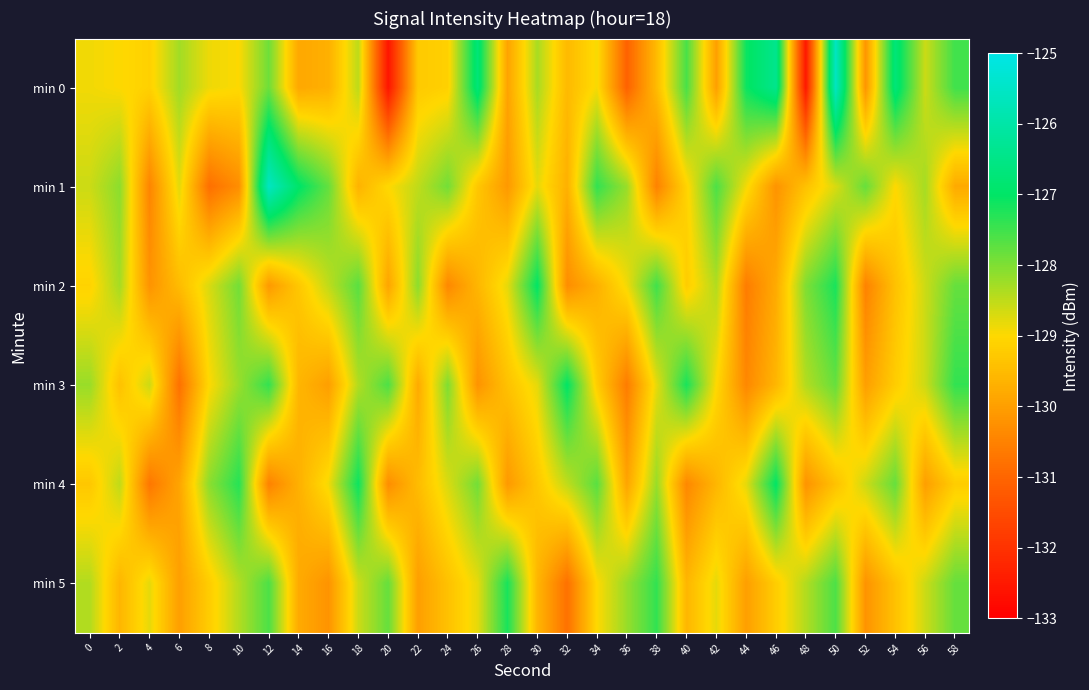

Reading left to right, extract all data points from this chart.

min 0: 0=-128.9	2=-129.0	4=-129.1	6=-128.3	8=-128.9	10=-129.0	12=-127.9	14=-129.8	16=-129.7	18=-128.5	20=-132.6	22=-129.3	24=-129.1	26=-126.7	28=-129.9	30=-128.3	32=-129.5	34=-128.9	36=-131.1	38=-129.5	40=-127.6	42=-130.0	44=-127.1	46=-126.4	48=-132.5	50=-125.6	52=-130.2	54=-126.7	56=-128.6	58=-127.5
min 1: 0=-128.6	2=-128.1	4=-130.5	6=-128.8	8=-130.8	10=-130.3	12=-125.6	14=-126.9	16=-127.8	18=-129.7	20=-129.0	22=-128.5	24=-127.9	26=-129.3	28=-130.1	30=-128.8	32=-129.7	34=-127.4	36=-128.2	38=-130.5	40=-129.1	42=-127.6	44=-128.9	46=-130.2	48=-129.4	50=-128.7	52=-127.8	54=-129.0	56=-128.3	58=-129.8
min 2: 0=-129.1	2=-128.3	4=-130.2	6=-129.5	8=-128.7	10=-127.9	12=-130.1	14=-129.3	16=-128.5	18=-127.7	20=-129.9	22=-128.1	24=-130.4	26=-129.6	28=-128.8	30=-127.0	32=-130.3	34=-129.7	36=-128.9	38=-127.5	40=-129.2	42=-128.4	44=-130.6	46=-129.8	48=-128.0	50=-127.2	52=-130.5	54=-129.4	56=-128.6	58=-127.8
min 3: 0=-128.2	2=-129.4	4=-128.6	6=-130.8	8=-129.0	10=-128.2	12=-127.4	14=-129.6	16=-130.0	18=-128.4	20=-127.6	22=-129.8	24=-128.0	26=-130.2	28=-129.4	30=-128.8	32=-127.0	34=-129.2	36=-130.6	38=-128.8	40=-127.2	42=-129.0	44=-130.4	46=-129.6	48=-128.4	50=-127.8	52=-130.0	54=-129.2	56=-128.6	58=-127.4
min 4: 0=-129.3	2=-128.5	4=-130.7	6=-129.9	8=-128.1	10=-127.3	12=-130.5	14=-129.7	16=-128.9	18=-127.1	20=-130.3	22=-129.5	24=-128.7	26=-127.9	28=-130.1	30=-129.3	32=-128.5	34=-127.7	36=-129.9	38=-128.2	40=-130.4	42=-129.6	44=-128.8	46=-127.0	48=-130.2	50=-129.4	52=-128.6	54=-127.8	56=-130.0	58=-129.2
min 5: 0=-128.4	2=-129.6	4=-128.8	6=-130.0	8=-129.2	10=-128.4	12=-127.6	14=-129.8	16=-130.2	18=-128.6	20=-127.8	22=-130.0	24=-129.4	26=-128.8	28=-127.2	30=-129.6	32=-130.8	34=-129.0	36=-128.2	38=-127.4	40=-129.6	42=-128.8	44=-130.0	46=-129.2	48=-128.4	50=-127.6	52=-130.2	54=-129.4	56=-128.6	58=-127.8